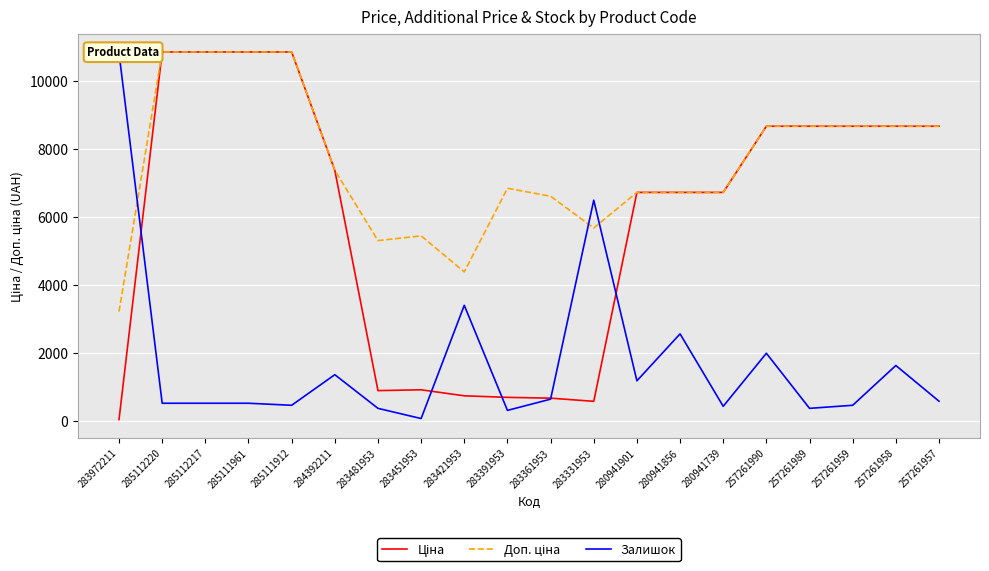

At which label does Ціна reach its minimum?

283972211